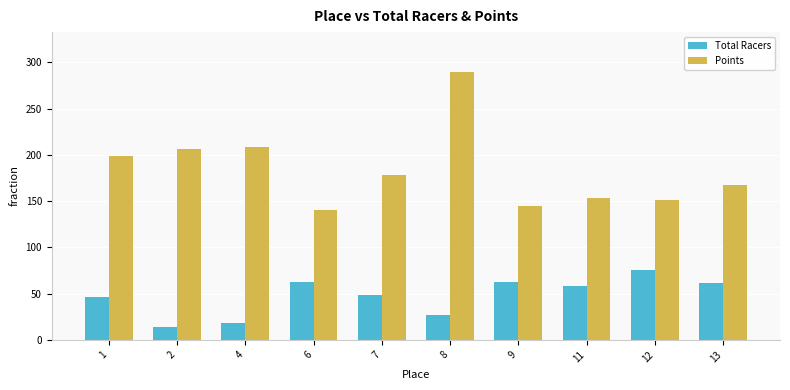

What is the difference between the highest and lowest values at 12?

76.1